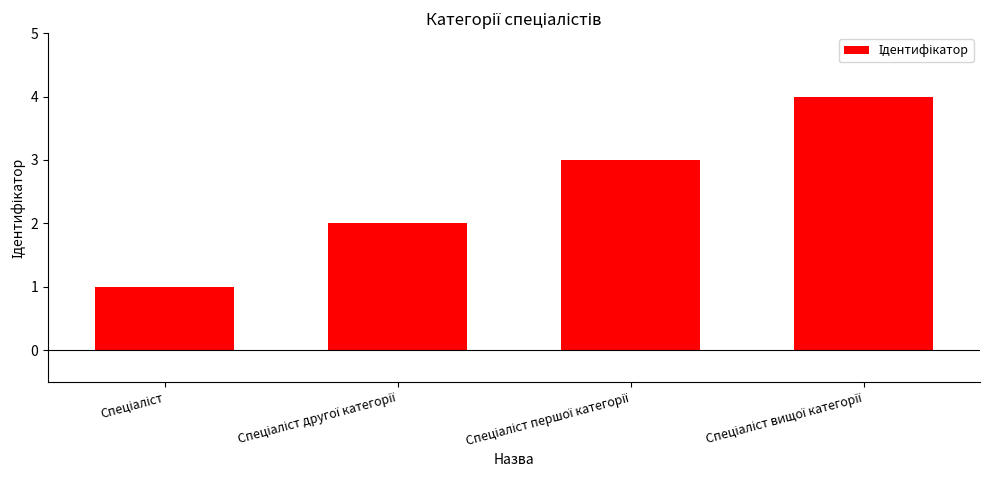

What is the greatest value displayed?

4